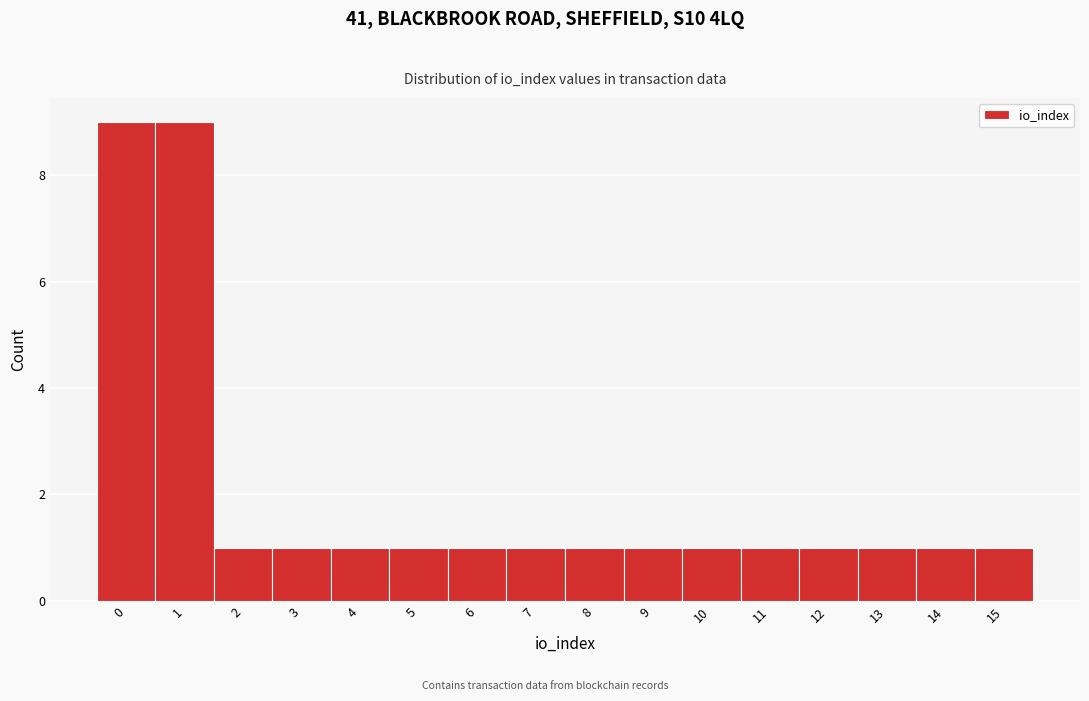

Reading left to right, list every bar in this chart as the range it spans on the x-axis followed by its height. The values are not printed on the chart, so give them approximately, as read against the axis.

-0.5 to 0.5: 9
0.5 to 1.5: 9
1.5 to 2.5: 1
2.5 to 3.5: 1
3.5 to 4.5: 1
4.5 to 5.5: 1
5.5 to 6.5: 1
6.5 to 7.5: 1
7.5 to 8.5: 1
8.5 to 9.5: 1
9.5 to 10.5: 1
10.5 to 11.5: 1
11.5 to 12.5: 1
12.5 to 13.5: 1
13.5 to 14.5: 1
14.5 to 15.5: 1